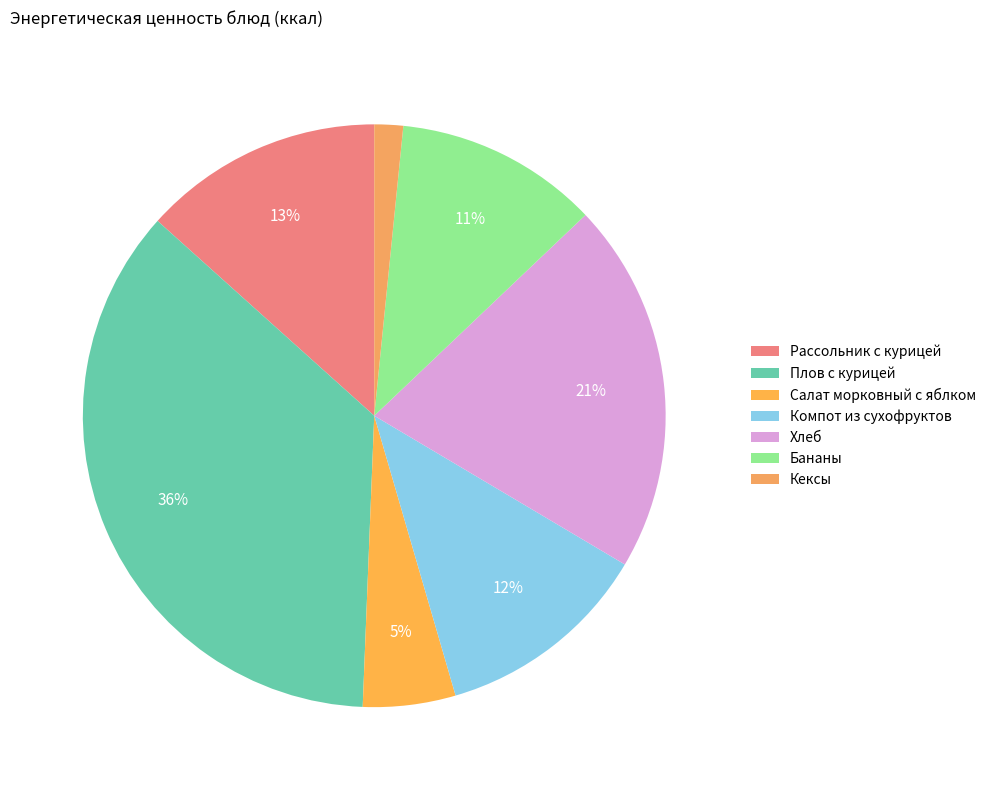

To the nearest percent, what is the combined percentage of Кексы and Салат морковный с яблком?

7%